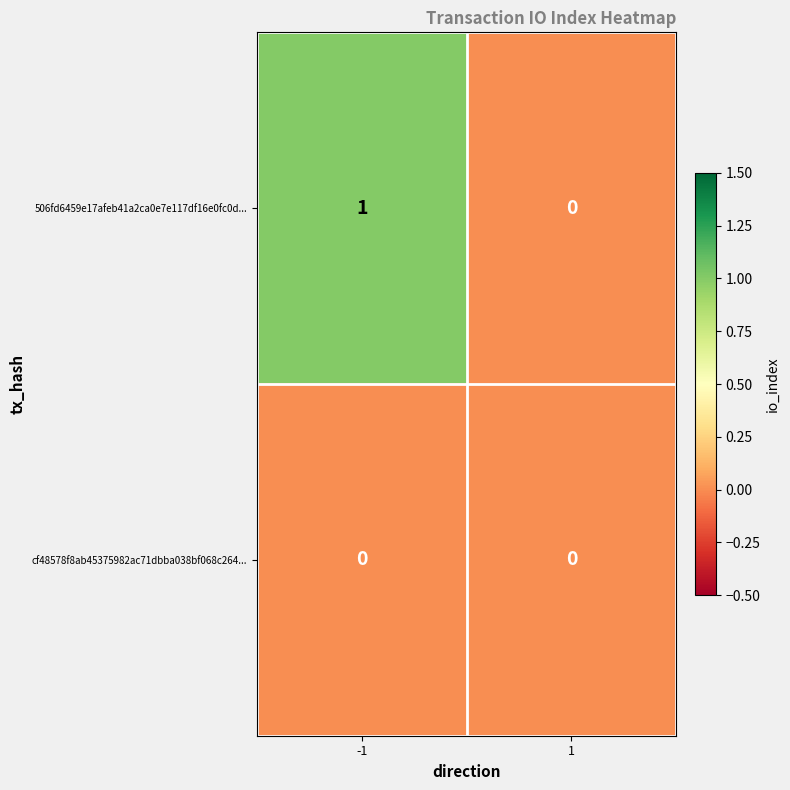

Rank the series at -1 from highest to lowest value.

506fd6459e17afeb41a2ca0e7e117df16e0fc0d..., cf48578f8ab45375982ac71dbba038bf068c264...